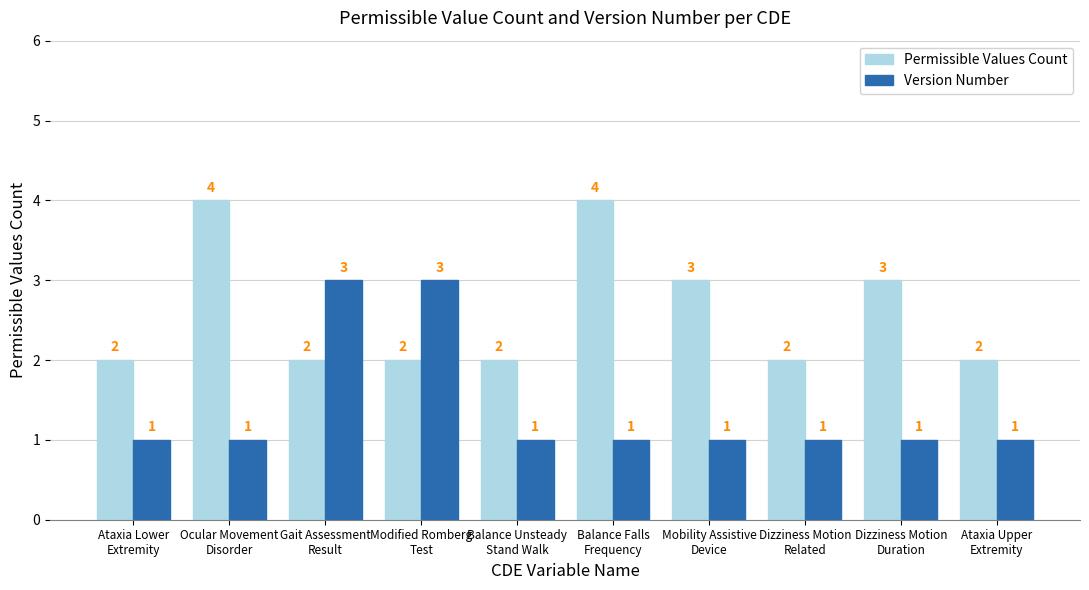

Is it true that Permissible Values Count equals 2 at Mobility Assistive
Device?

False